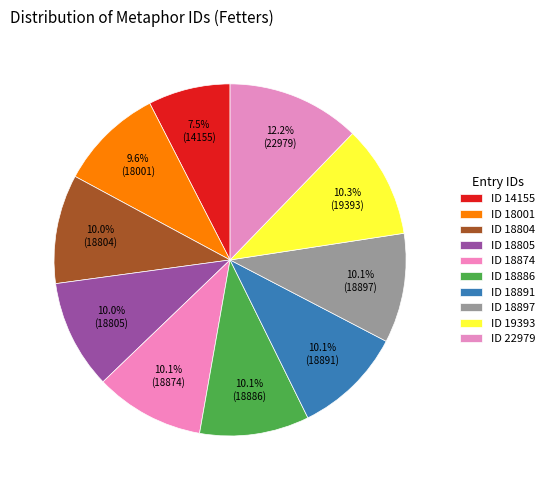

Count the number of slices in the pie.

10